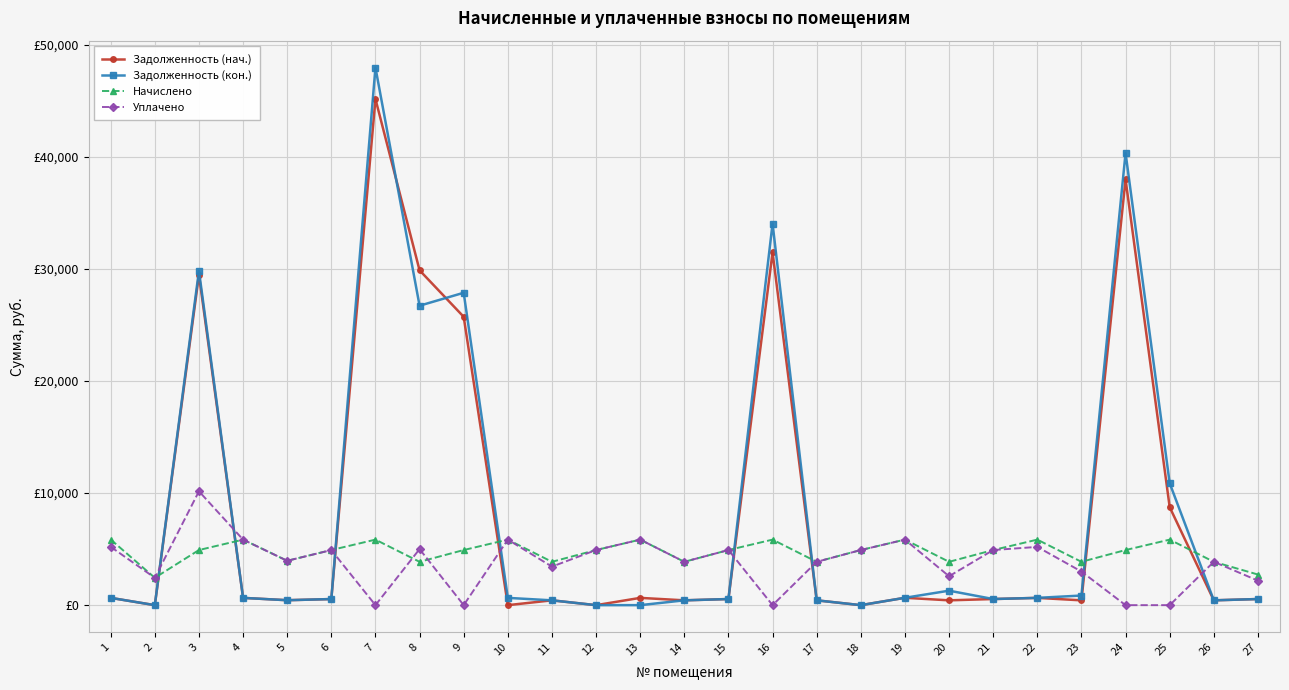

What are all the series names shown in the legend?

Задолженность (нач.), Задолженность (кон.), Начислено, Уплачено